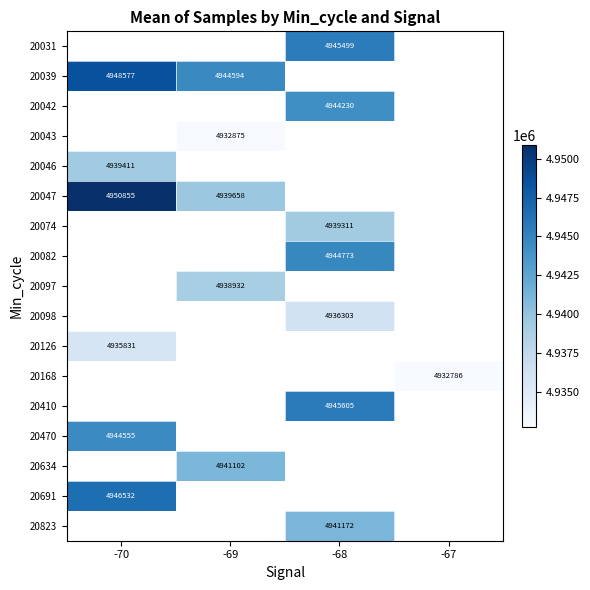

How many data points does each series have?

4